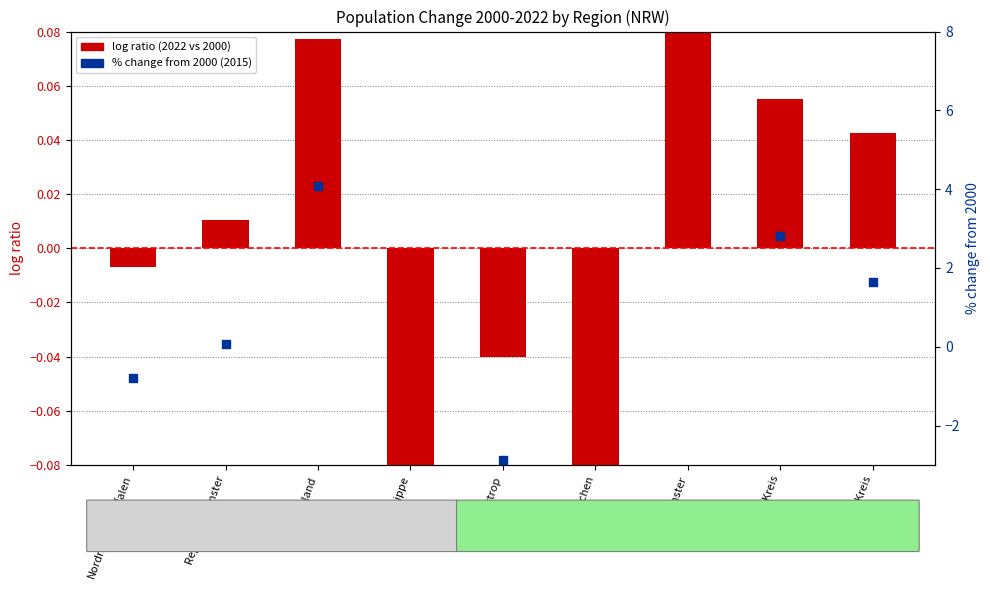

Which series reaches the minimum Y coordinate?

% change from 2000